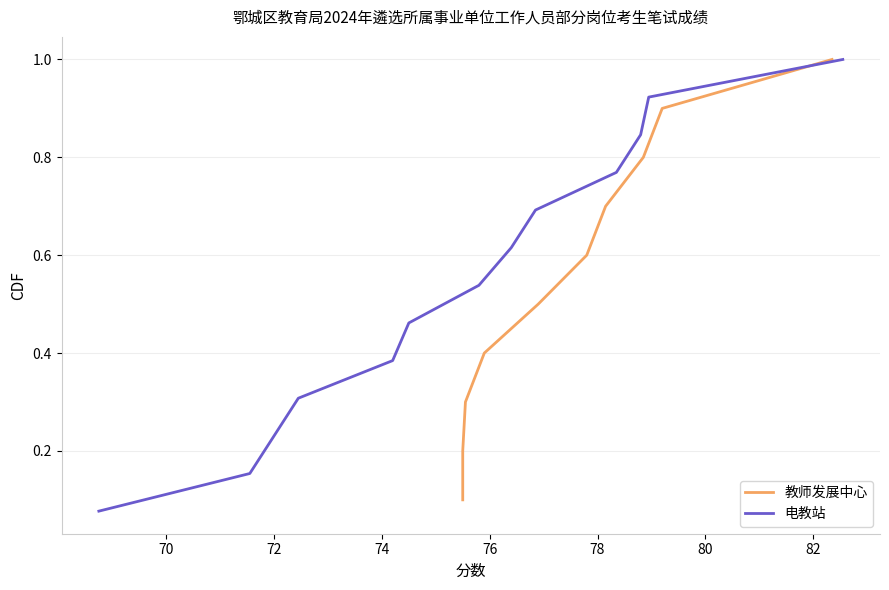

What is the maximum value shown in the chart?

1.0